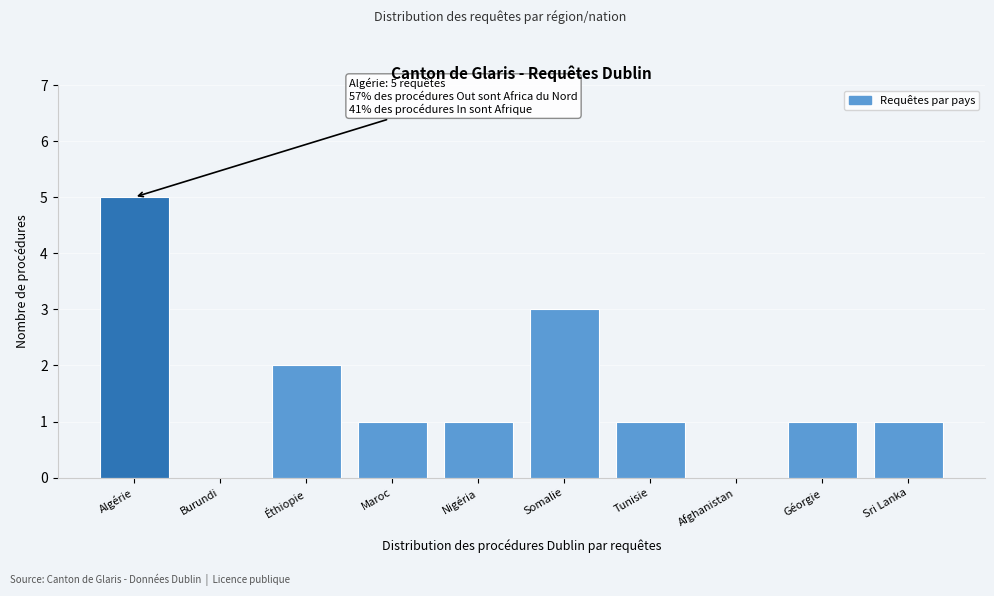

Reading left to right, extract all data points from this chart.

Algérie=5	Burundi=0	Éthiopie=2	Maroc=1	Nigéria=1	Somalie=3	Tunisie=1	Afghanistan=0	Géorgie=1	Sri Lanka=1